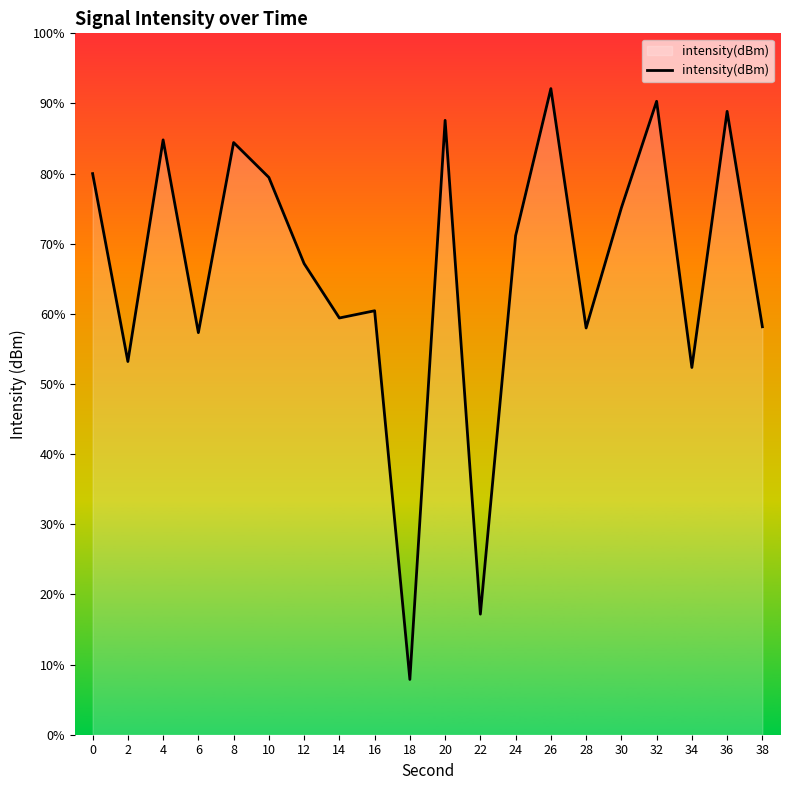

Count the number of categories in the chart.

20